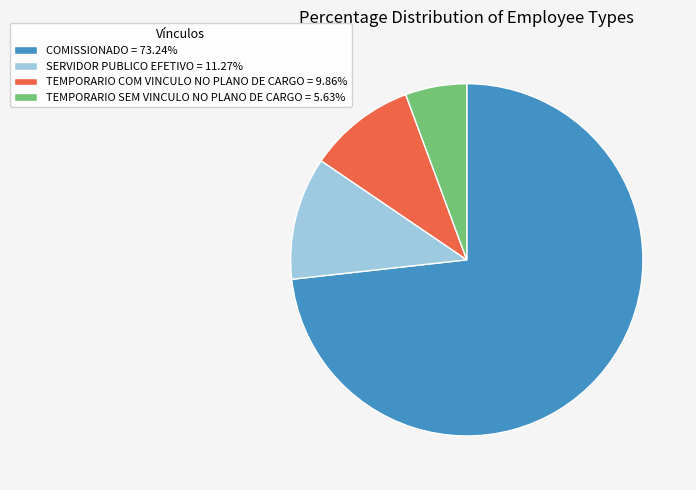

Rank the categories by value from lowest to highest.

TEMPORARIO SEM VINCULO NO PLANO DE CARGO, TEMPORARIO COM VINCULO NO PLANO DE CARGO, SERVIDOR PUBLICO EFETIVO, COMISSIONADO